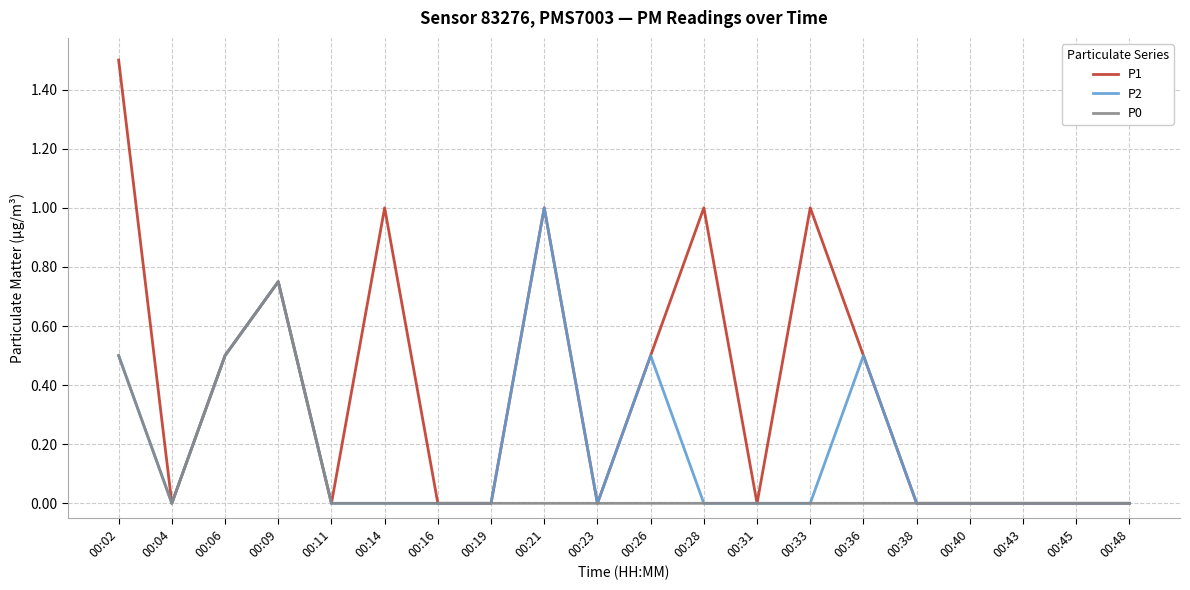

List the series in order of their peak value, highest first.

P1, P2, P0